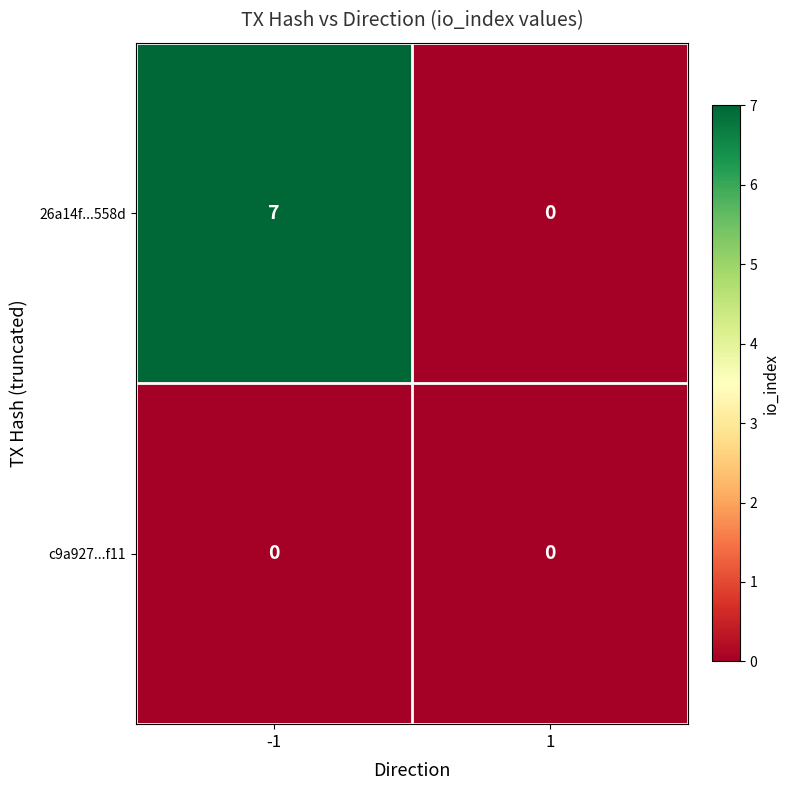

Reading left to right, transcribe all the data shown in this chart.

26a14f...558d: 7	0
c9a927...f11: 0	0